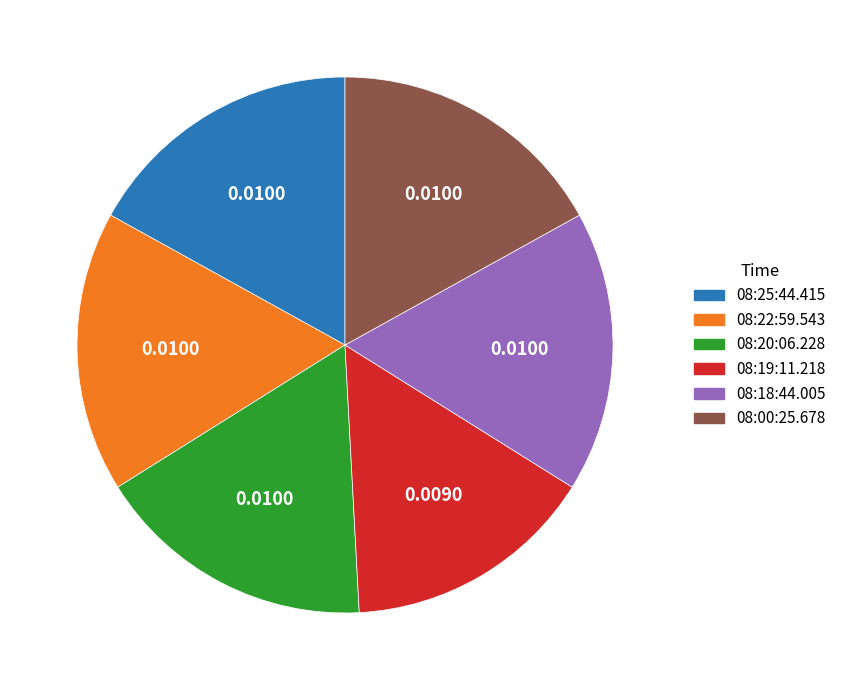

Is it true that 08:25:44.415 is 17% of the pie?

True